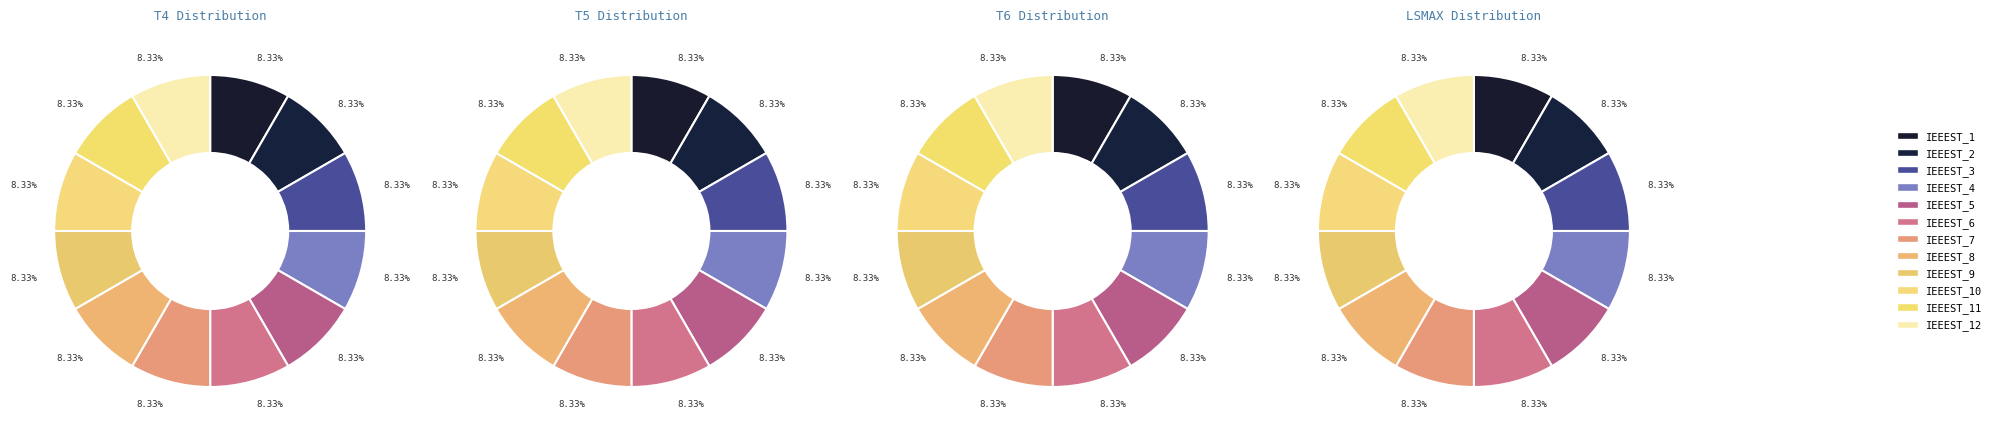

What is the difference between the highest and lowest values at IEEEST_12?

50.0